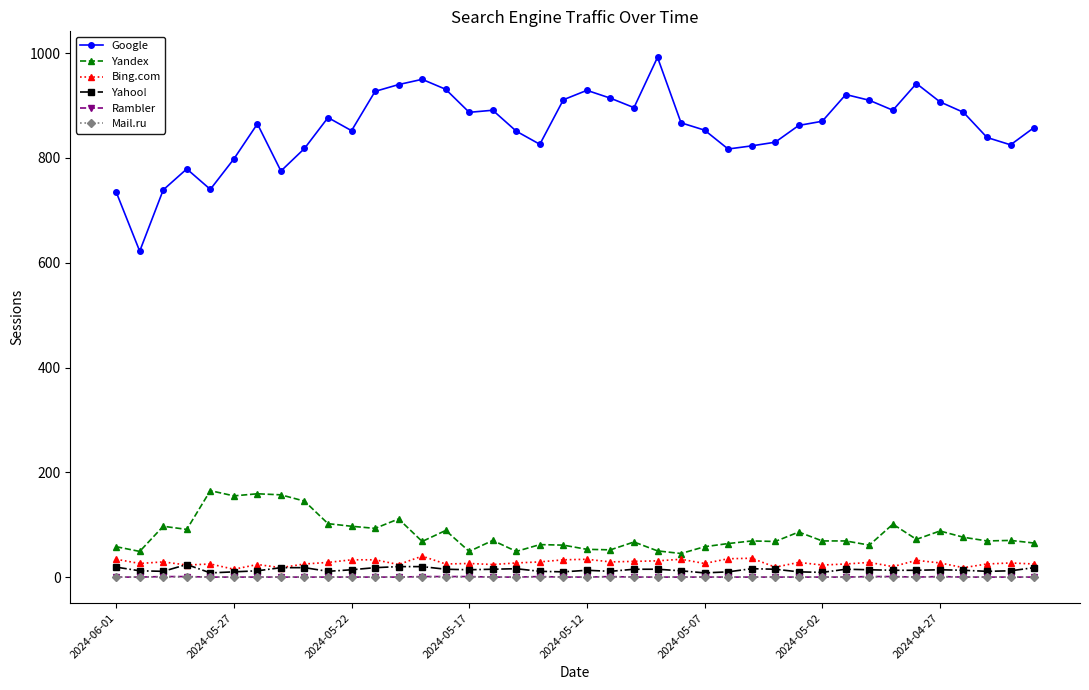

True or false: Rambler and Google cross at least once.

False